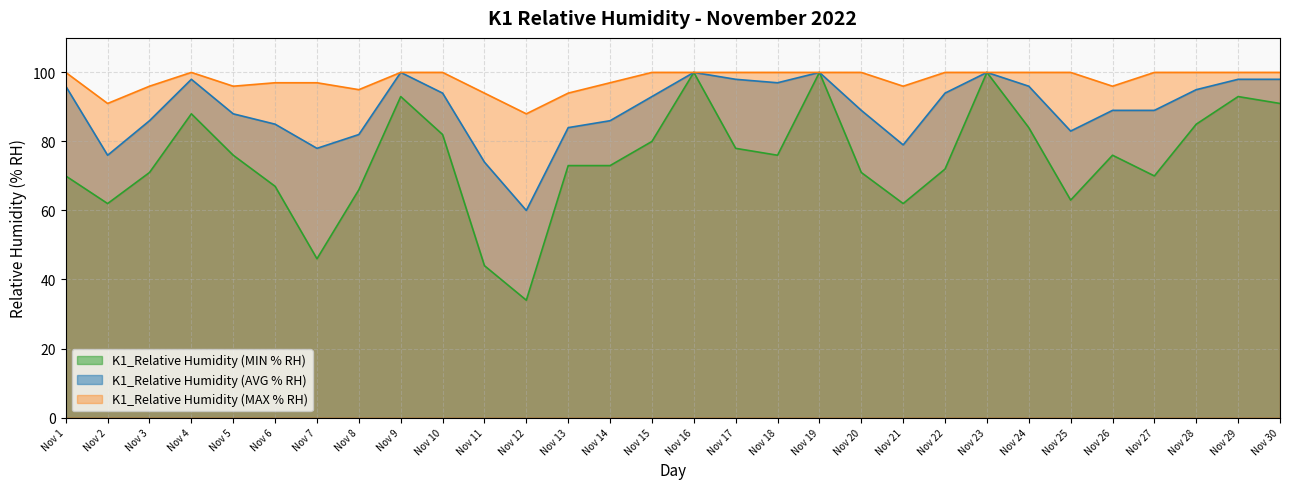

How many lines are shown in the chart?

3